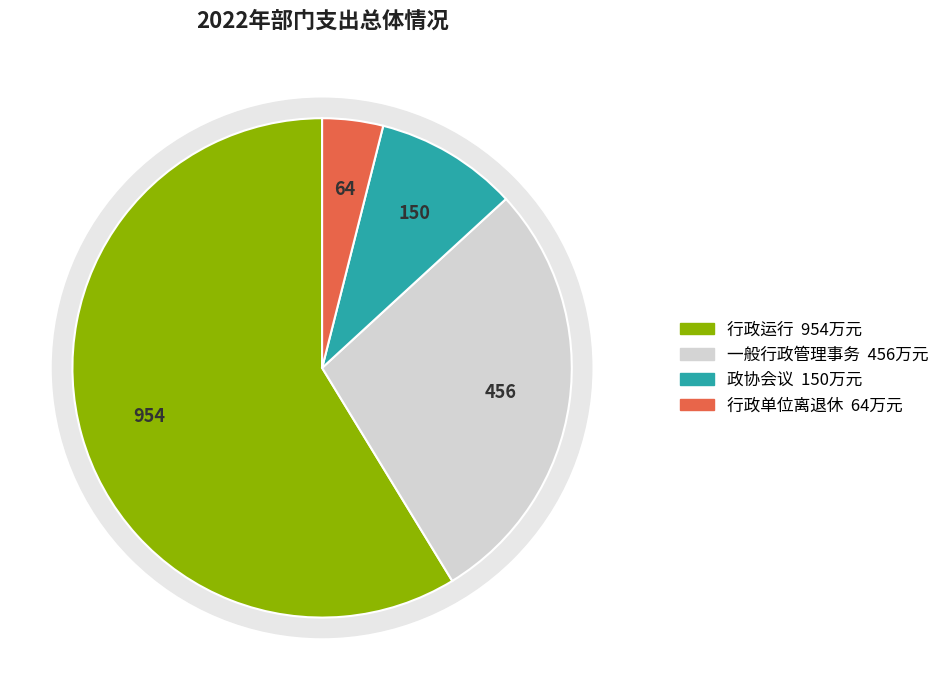

Is there a majority slice in this chart?

Yes